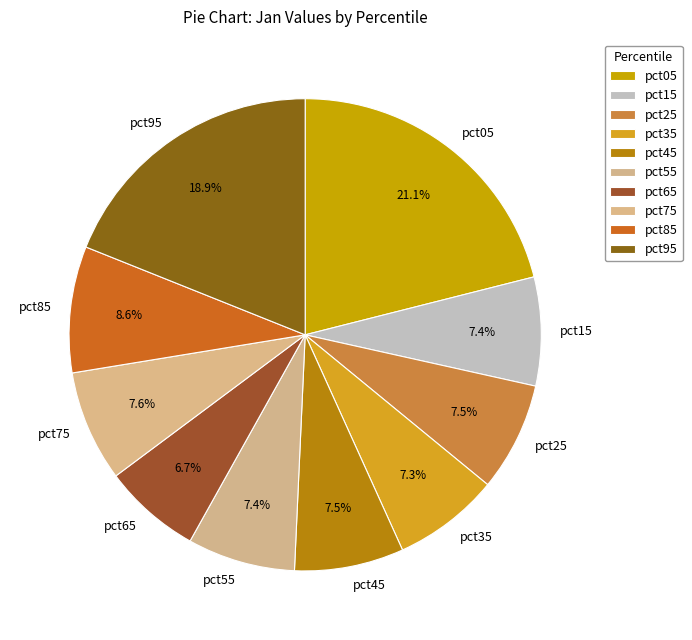

How many slices are in this pie chart?

10